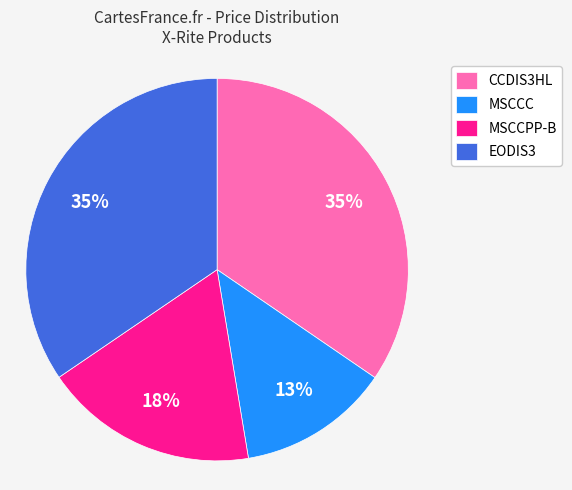

To the nearest percent, what is the difference between the largest and smallest slice percentages?

22%